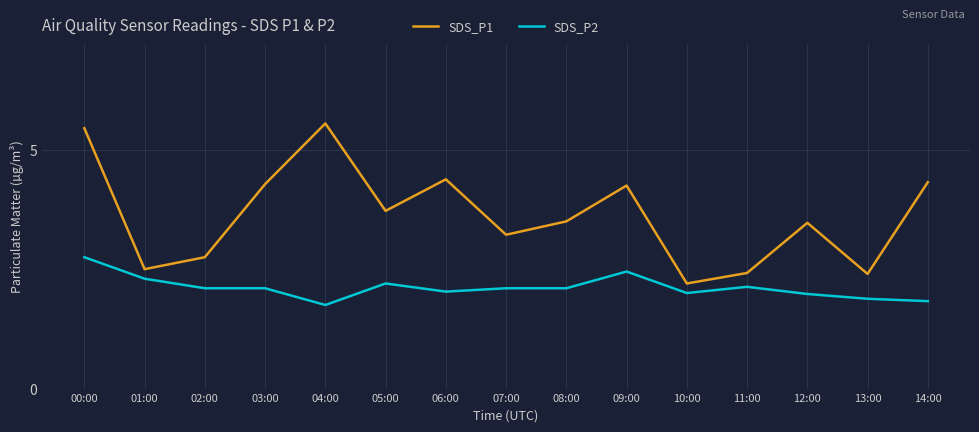

At 11:00, list the series in order from largest to smallest.

SDS_P1, SDS_P2